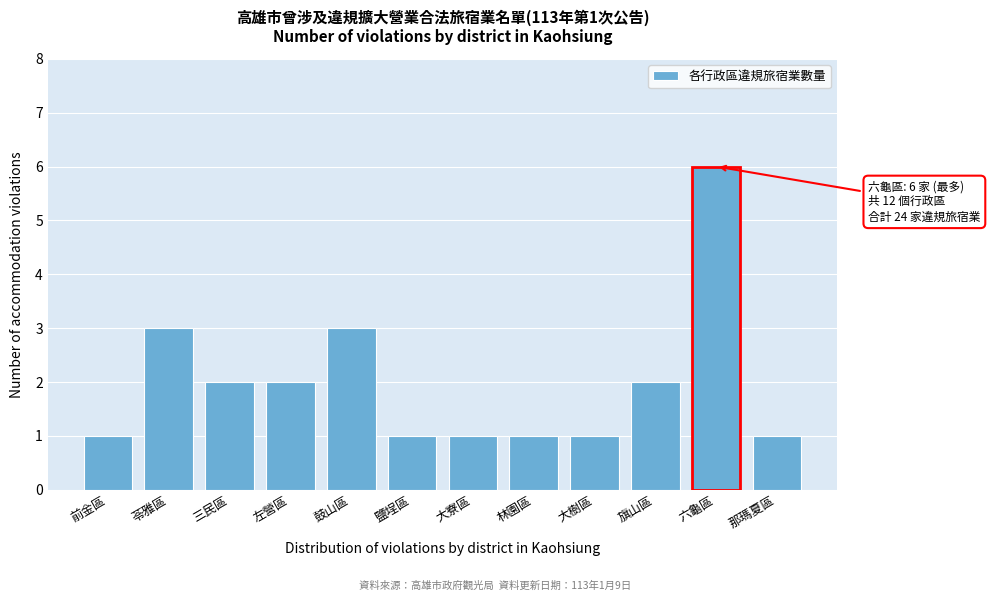

Reading right to left, transcribe all the data shown in this chart.

1	6	2	1	1	1	1	3	2	2	3	1